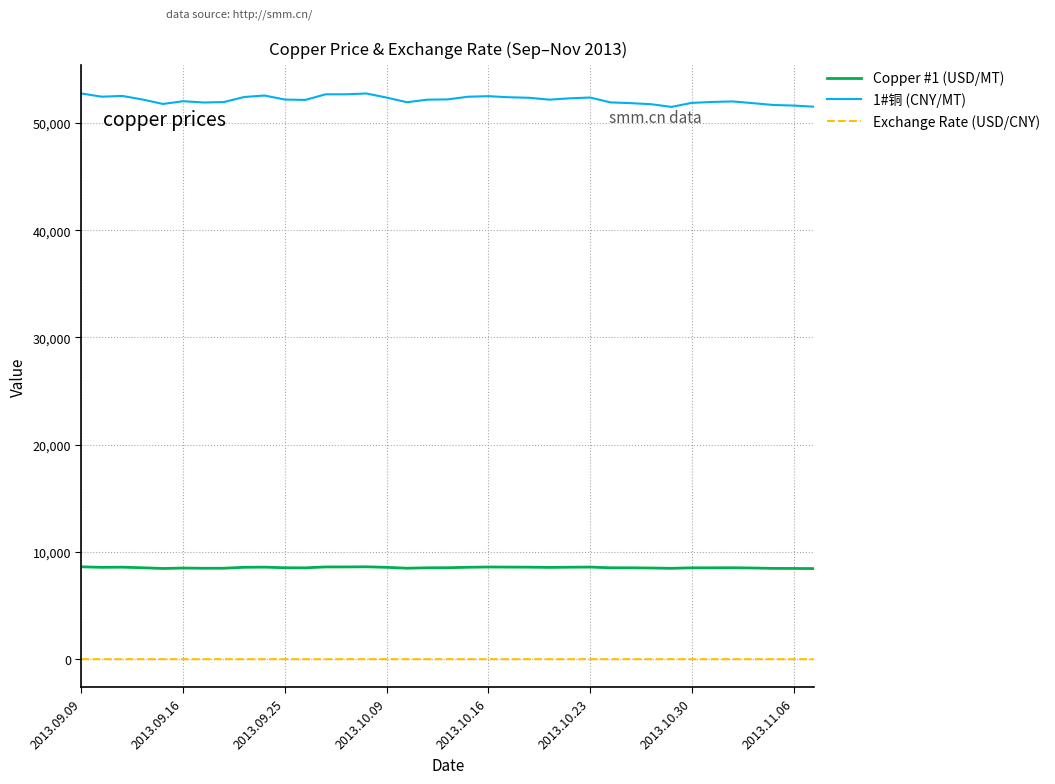

List the series in order of their overall mean, lowest first.

Exchange Rate (USD/CNY), Copper #1 (USD/MT), 1#铜 (CNY/MT)